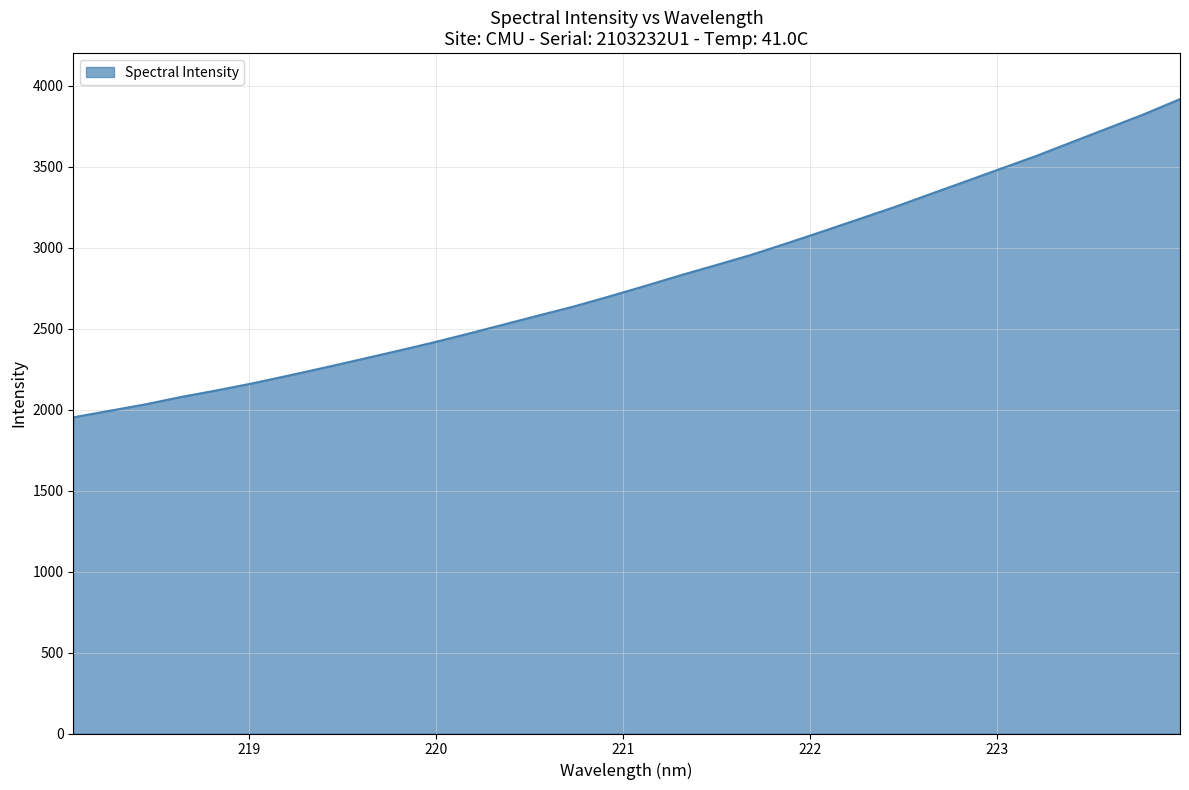

What is the difference between the maximum and minimum values?

1964.5